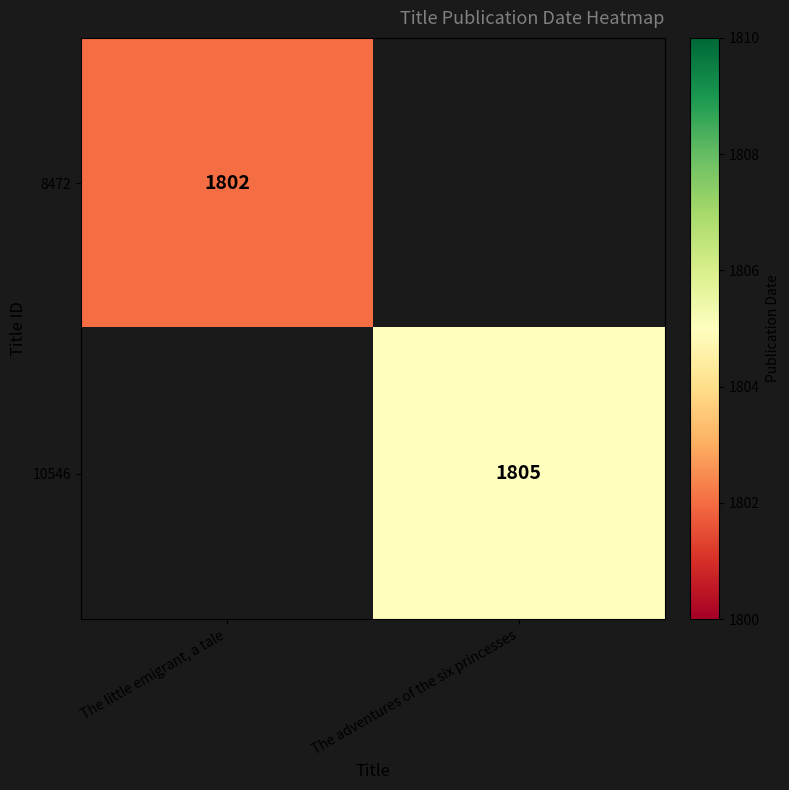

True or false: 10546 has a value of 2945 at The adventures of the six princesses.

False